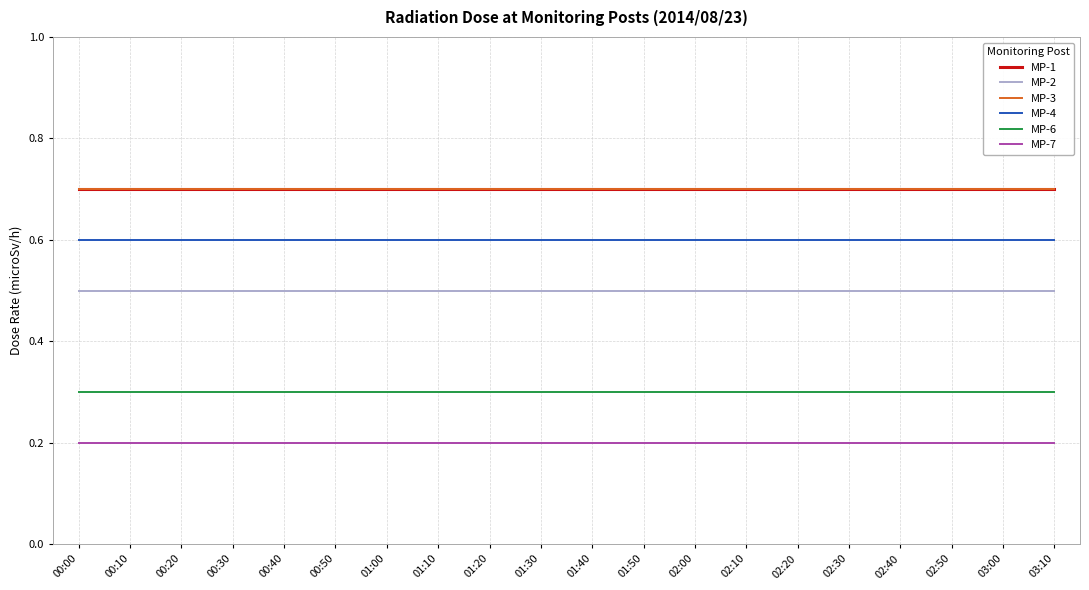

Is this an area chart (filled region under the line)?

No